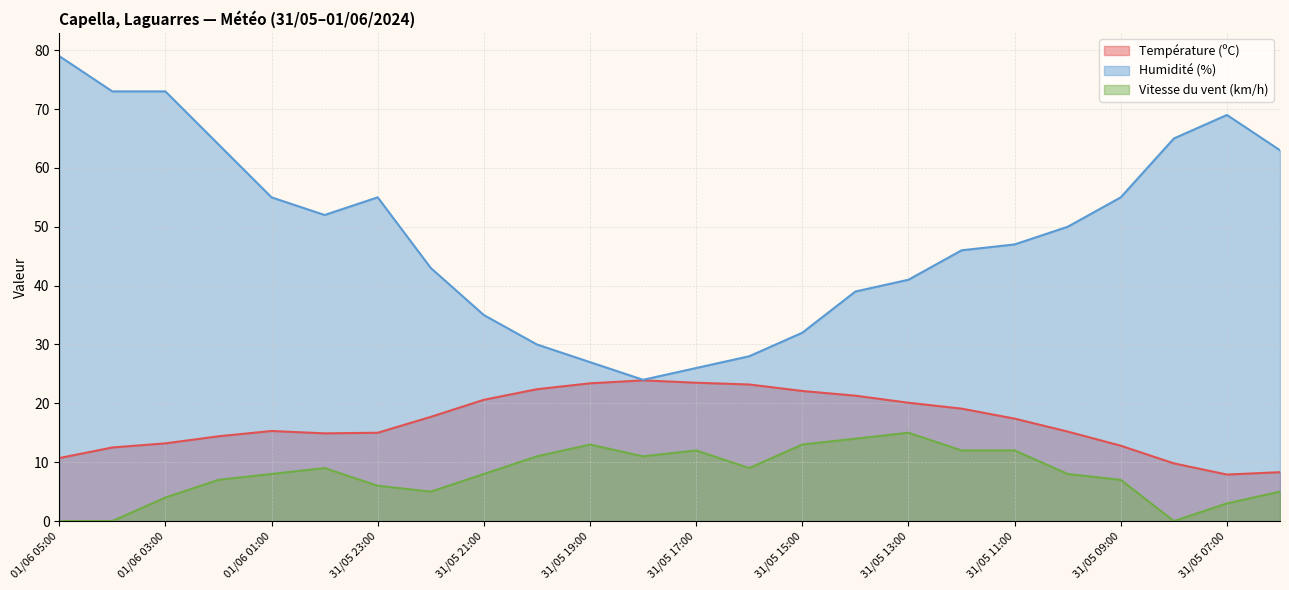

In Humidité (%), how many points are higher than both neighbors (excluding endpoints)?

2